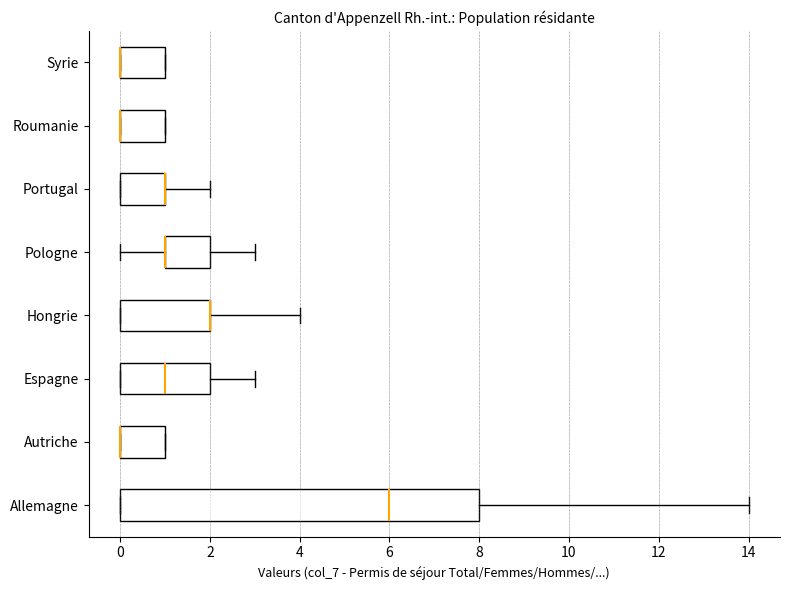

Comparing the boxes themselves (not the whiskers), which one is the widest?

Allemagne